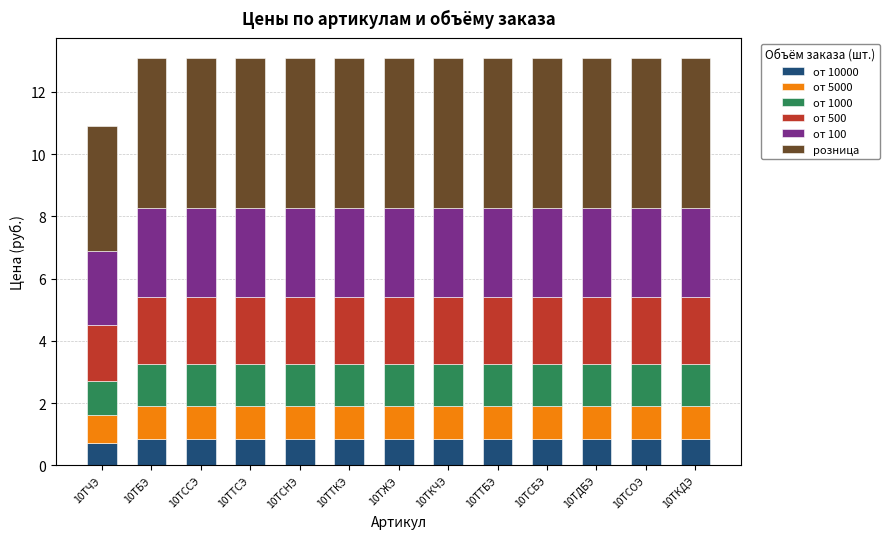

What is the total value across all series at 10ТЖЭ?

13.1